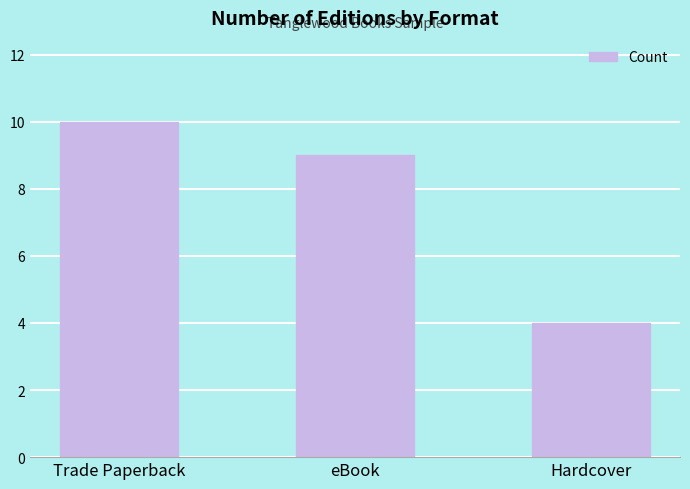

Which label corresponds to the largest value in the chart?

Trade Paperback